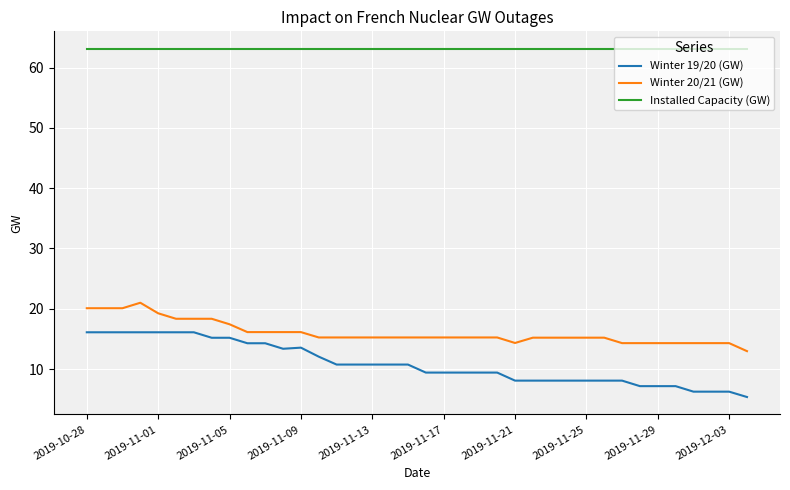

Which series has the largest range (max minus min)?

Winter 19/20 (GW)